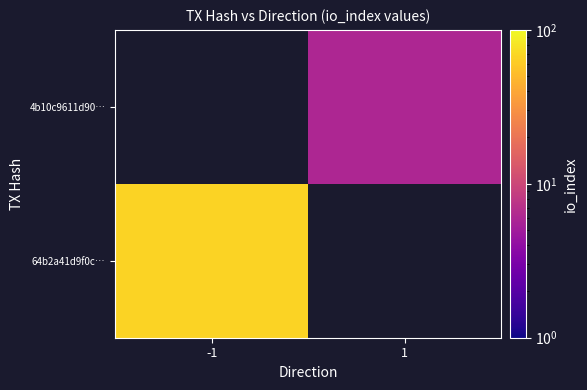

The 64b2a41d9f0c… series shows 106.3 at -1. True or false?

False